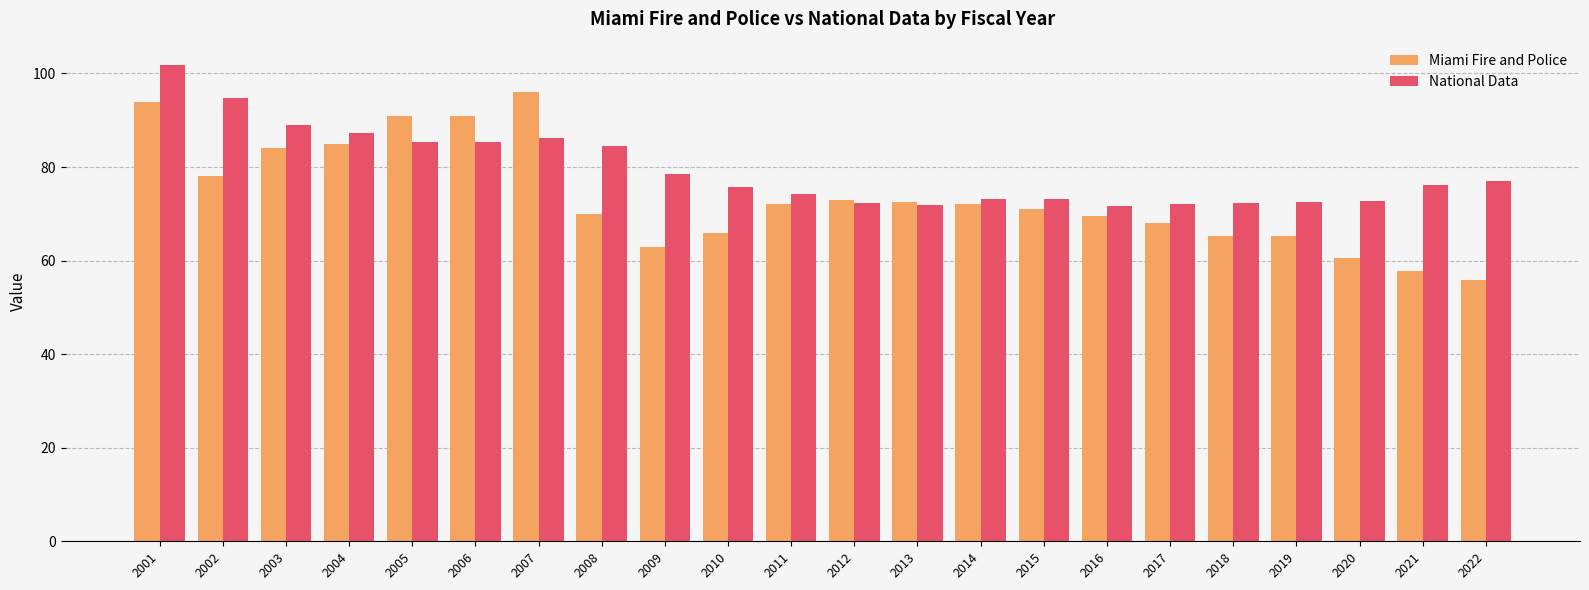

The value of National Data at 2010 is 117.3. True or false?

False